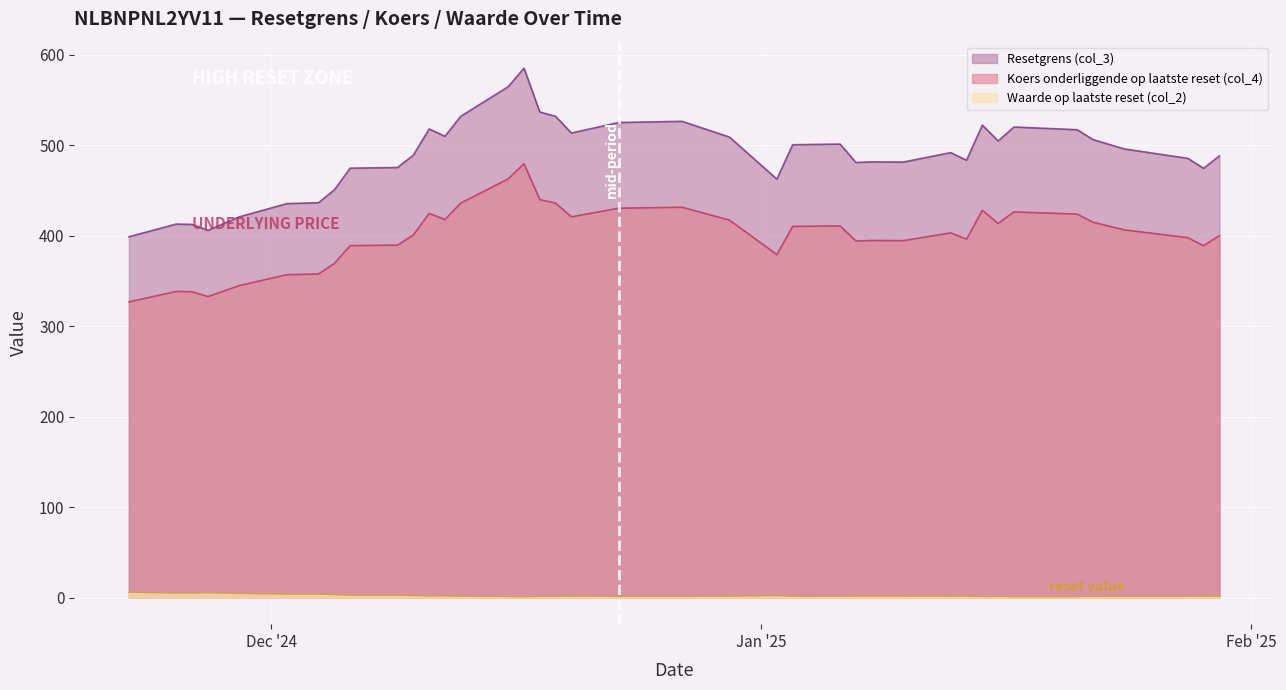

How many lines are shown in the chart?

3